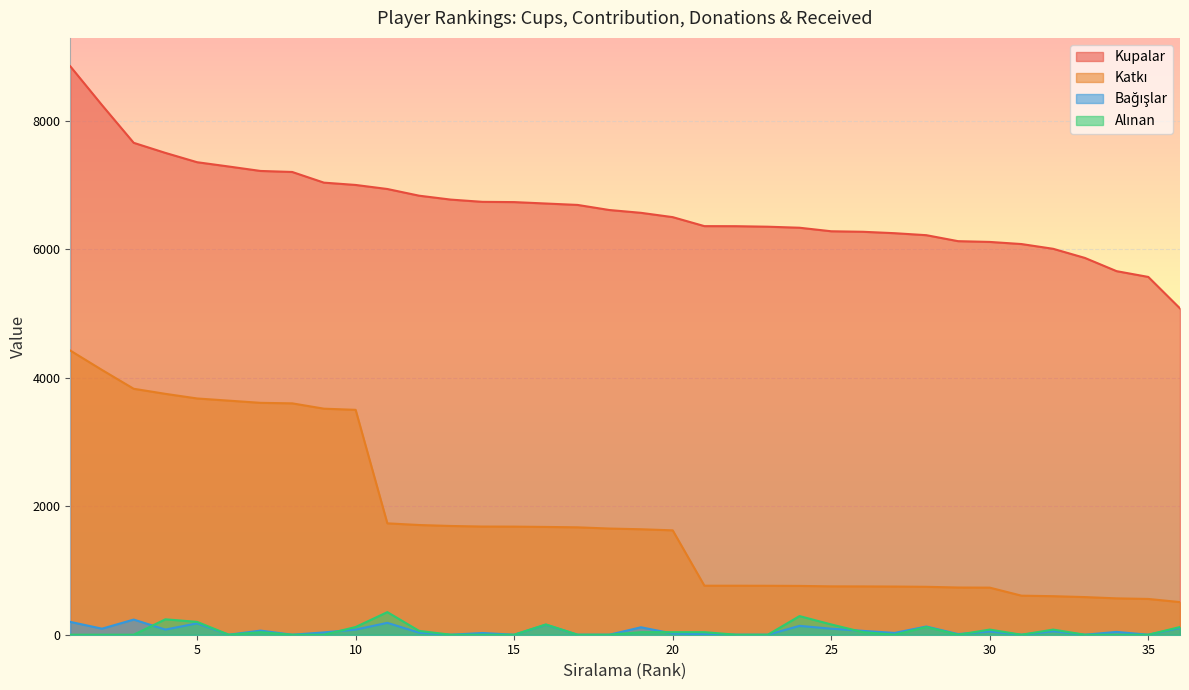

Which series has the largest range (max minus min)?

Katki